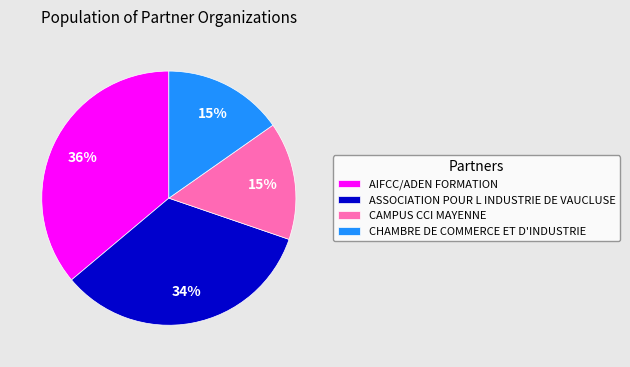

What percentage is the ASSOCIATION POUR L INDUSTRIE DE VAUCLUSE slice, to the nearest percent?

34%